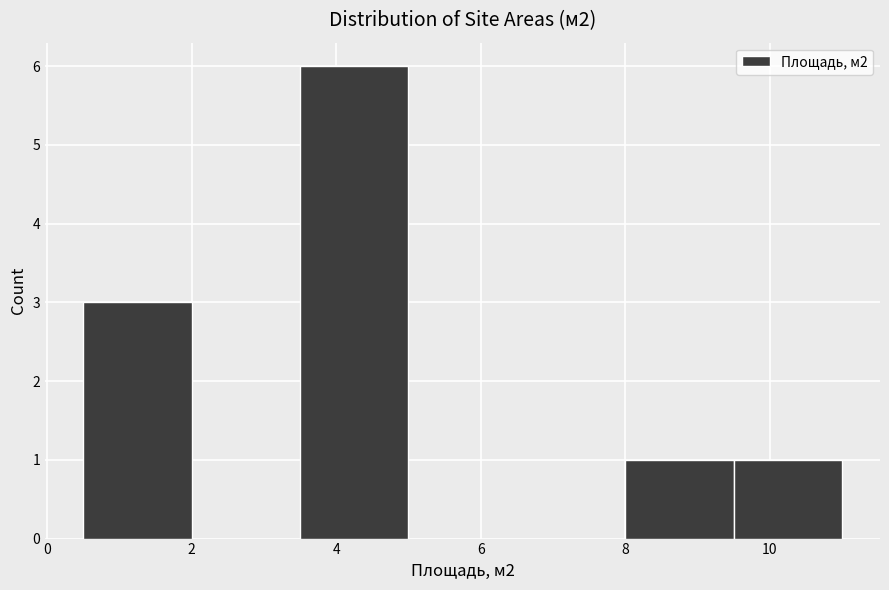

How tall is the bar that spans 8.0 to 9.5 on the x-axis? Neither the bar edges nor the heights are printed on the chart, so give them approximately, as read against the axes.

1